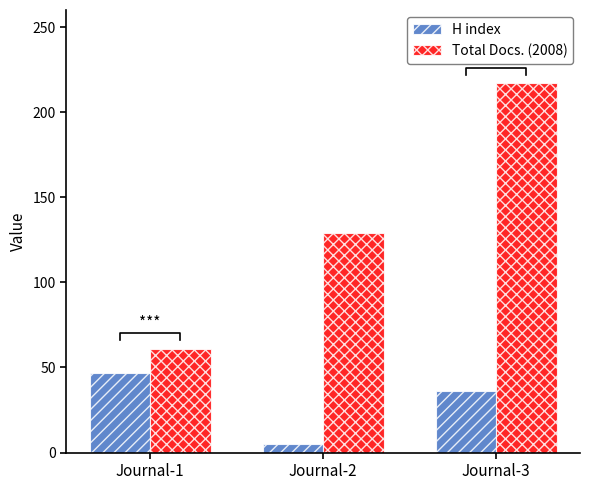

List the labels in order of Total Docs. (2008) value, smallest first.

Journal-1, Journal-2, Journal-3